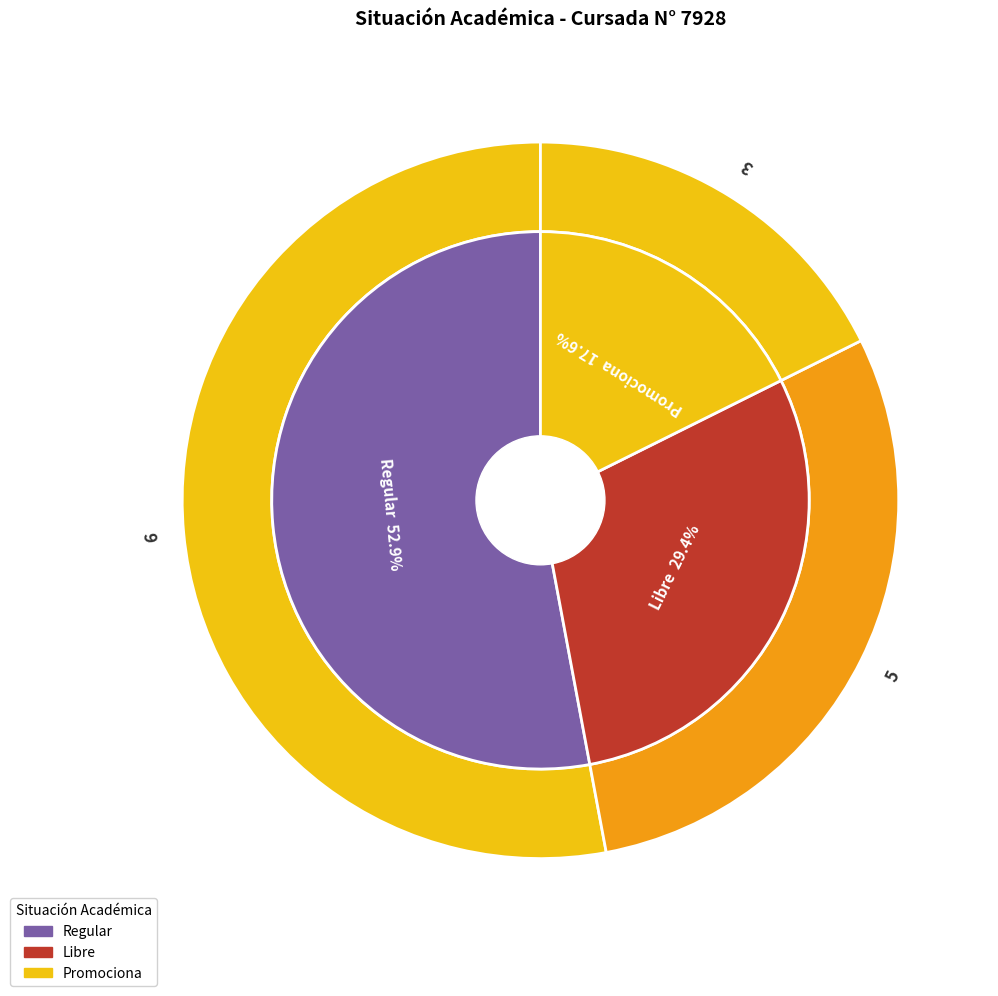

What is the change in value from Regular to Promociona?

-6